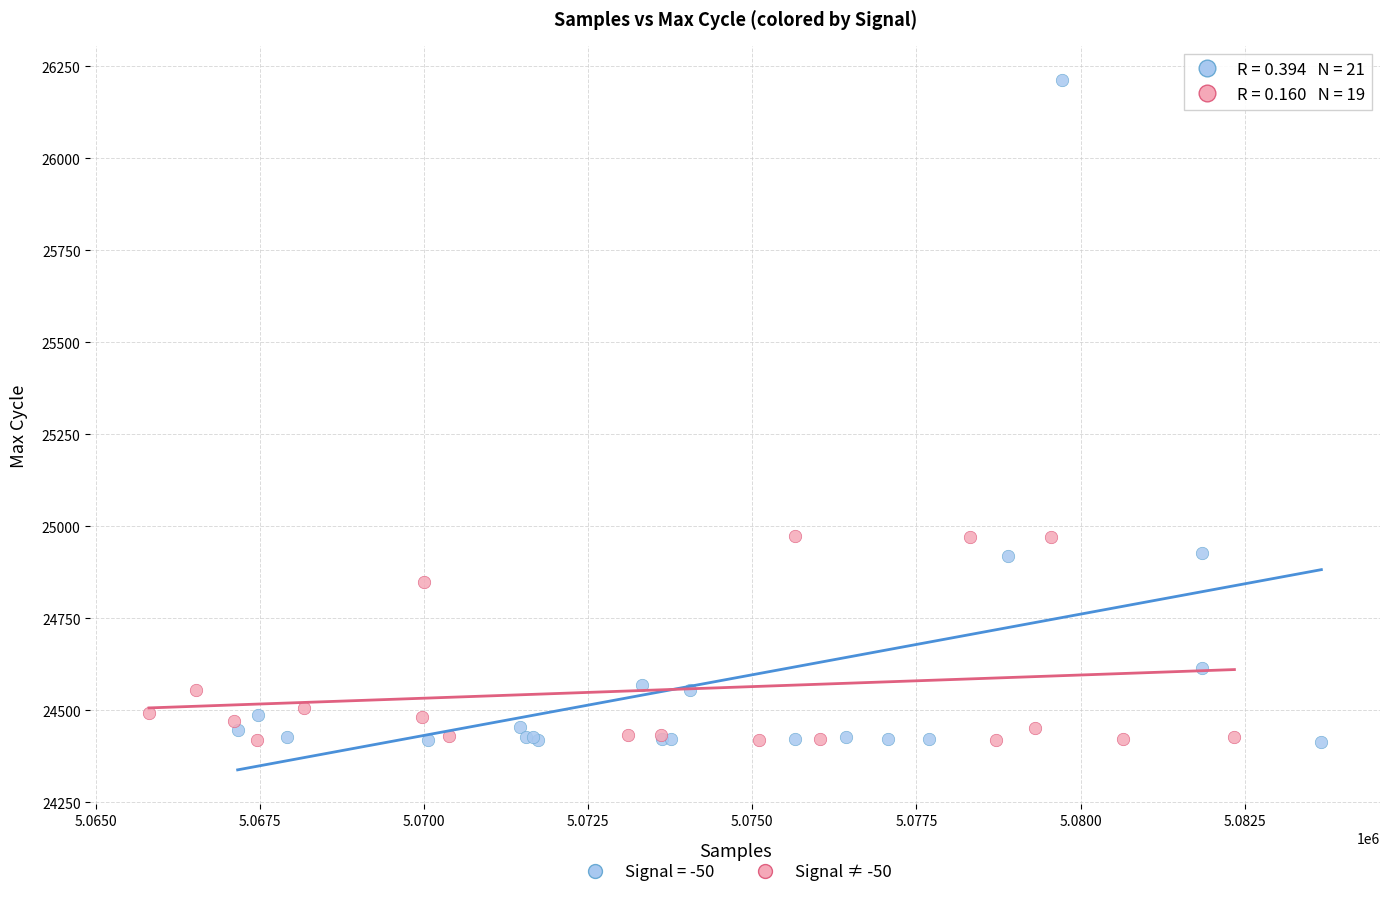

Which series has the widest spread of Y values?

Signal = -50